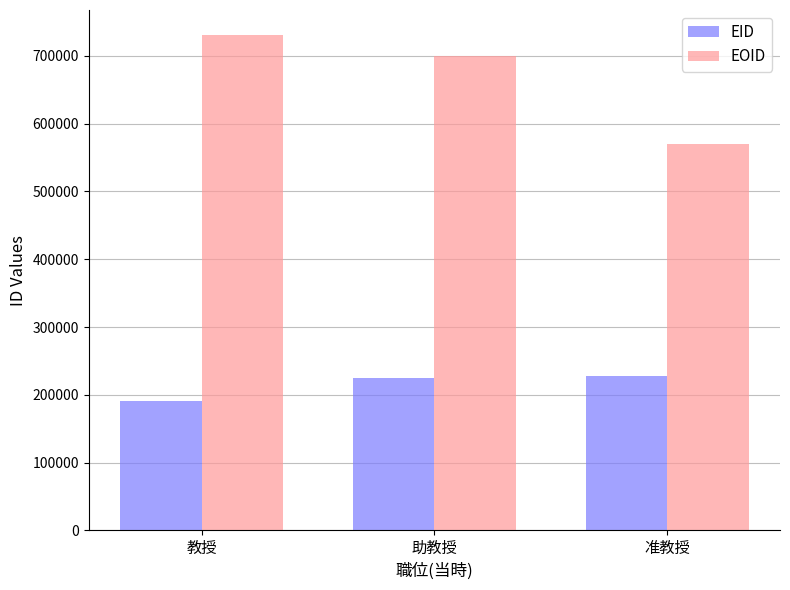

Does the chart contain stacked bars?

No